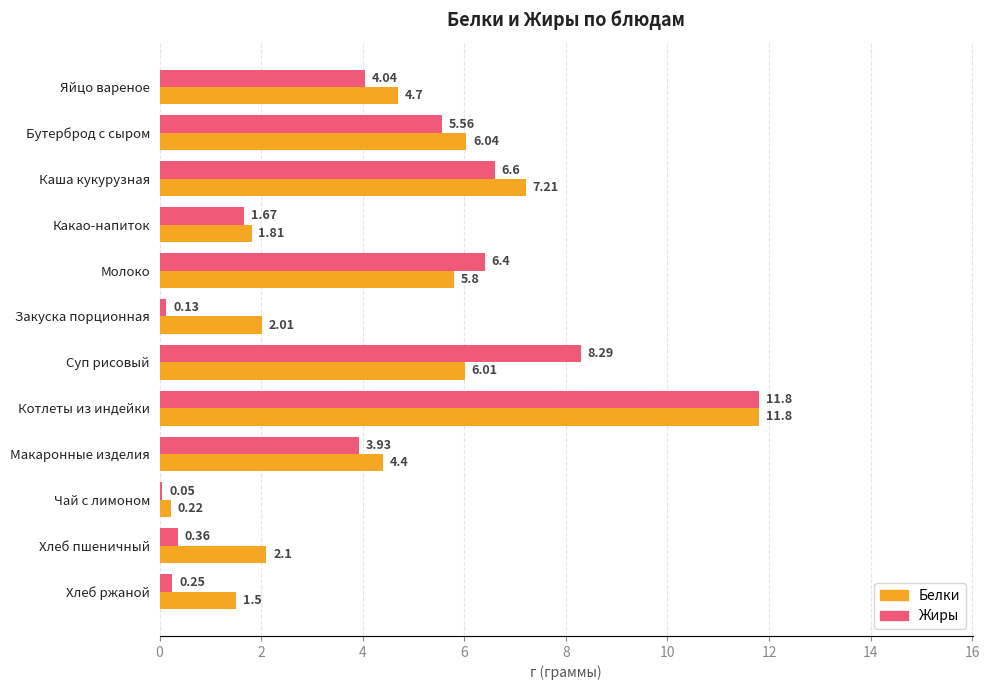

Where is Белки nearest to the value 6?

Суп рисовый